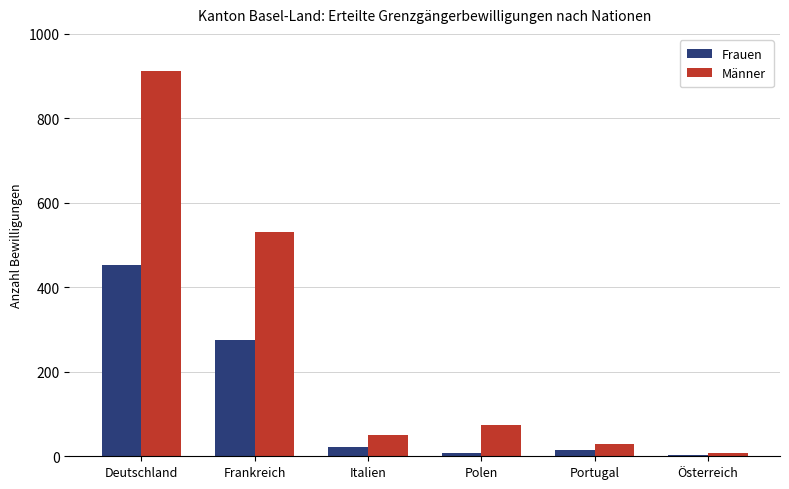

Read the Männer value at Frankreich, to the nearest 100.

500